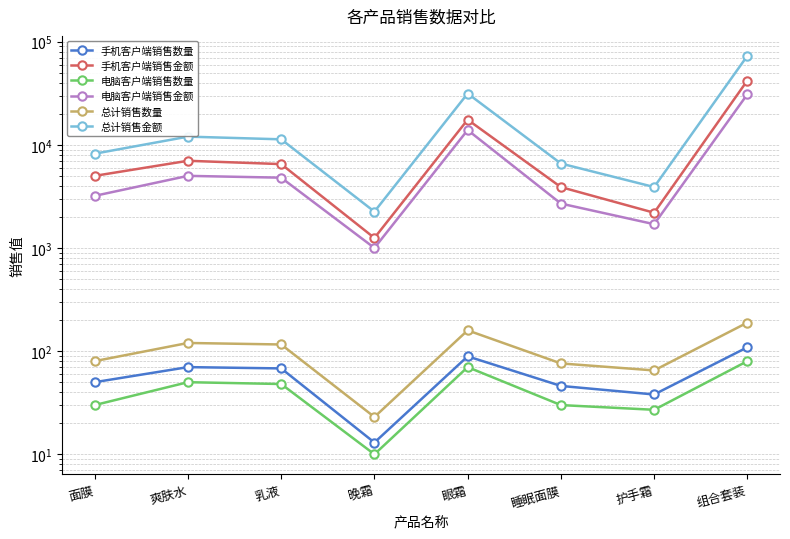

How many lines are shown in the chart?

6